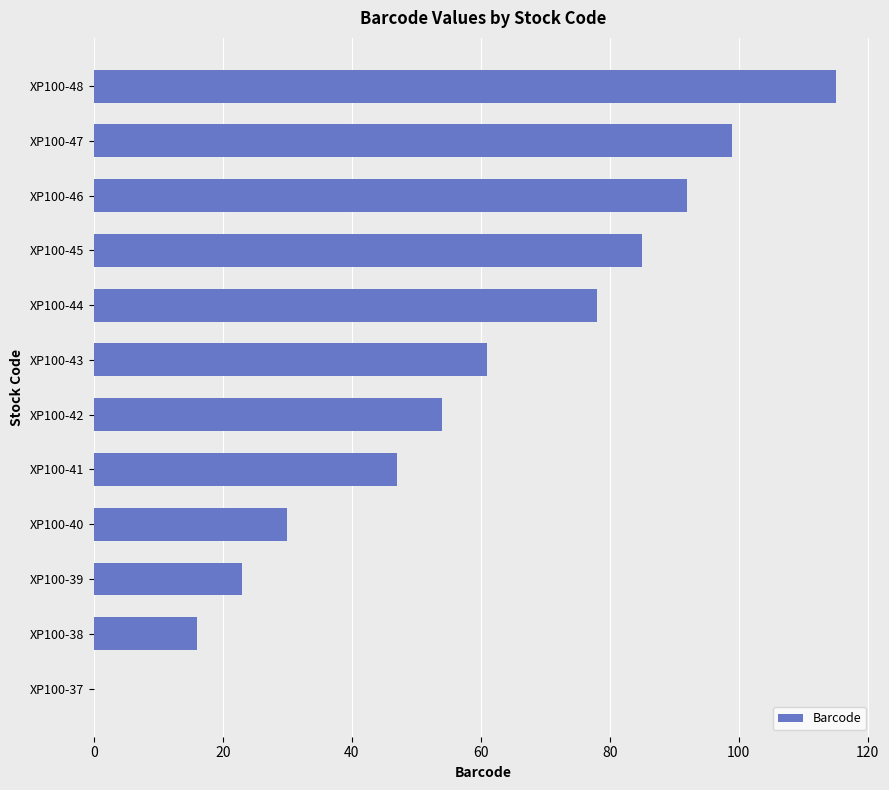

What is the greatest value displayed?

115